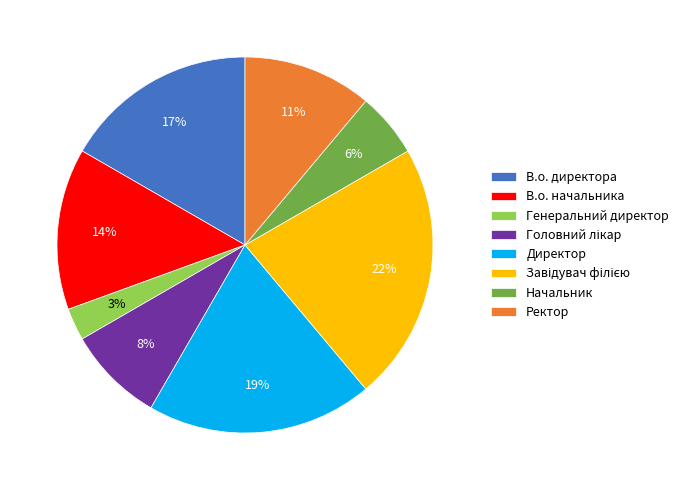

What percentage is the Директор slice, to the nearest percent?

19%